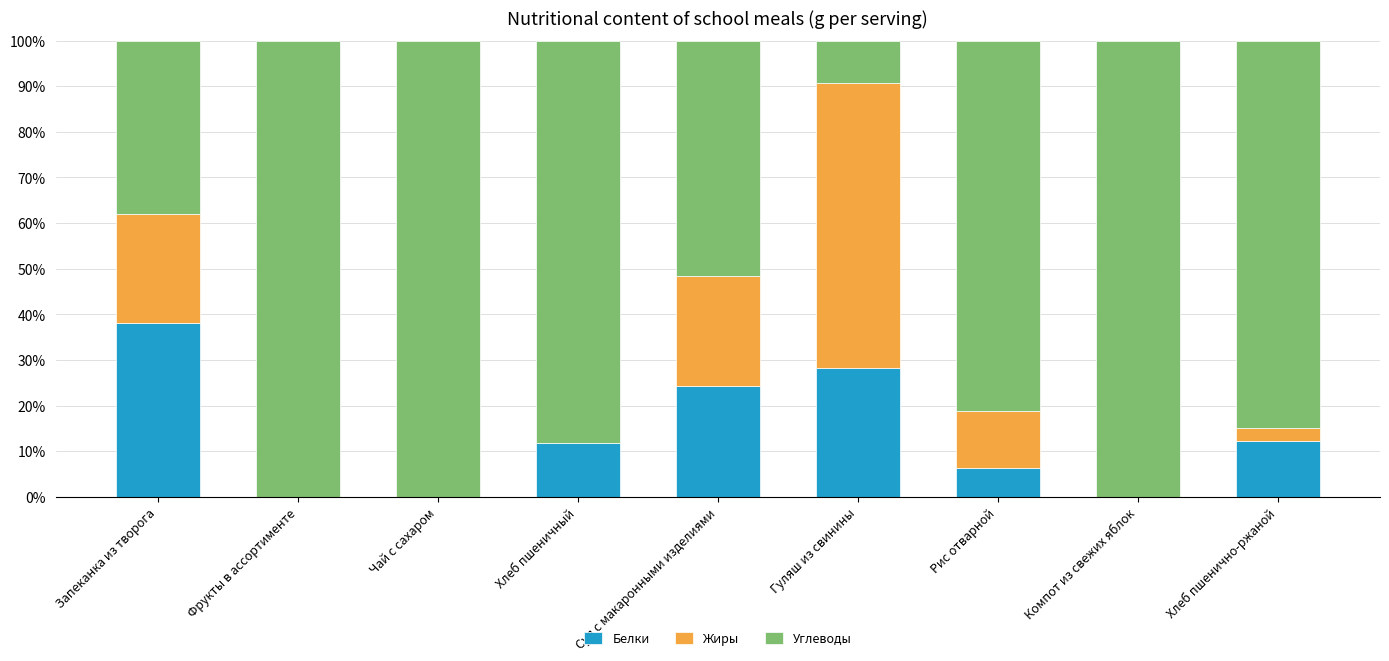

What is the total value across all series at Суп с макаронными изделиями?

100.0